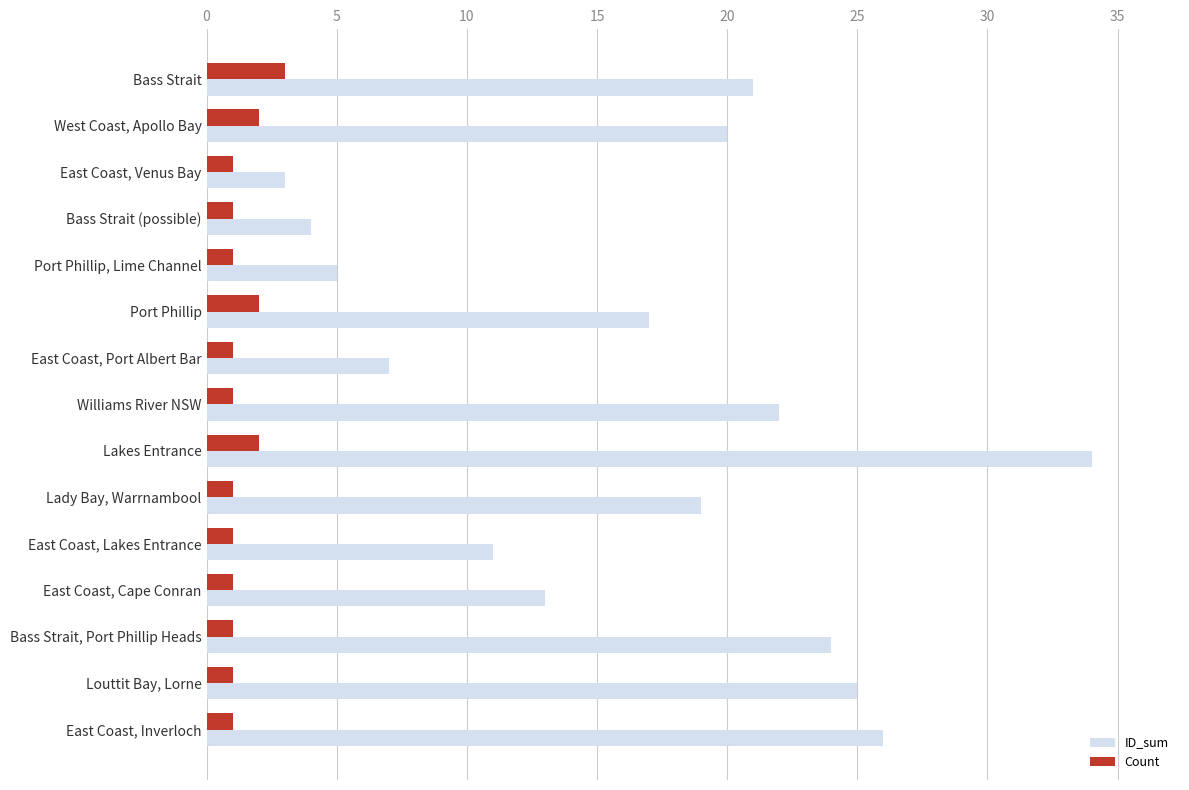

Count the number of categories in the chart.

15